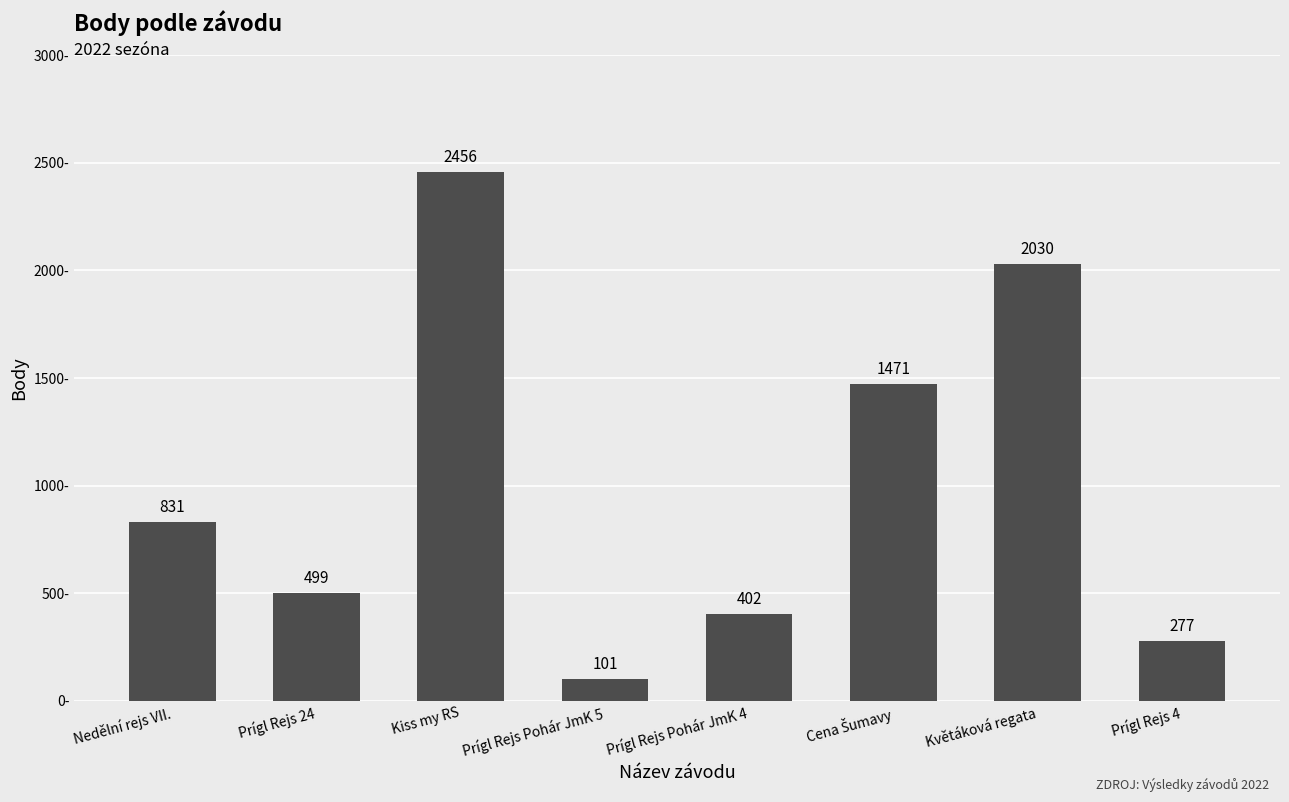

What is the label of the 3rd bar from the left?

Kiss my RS